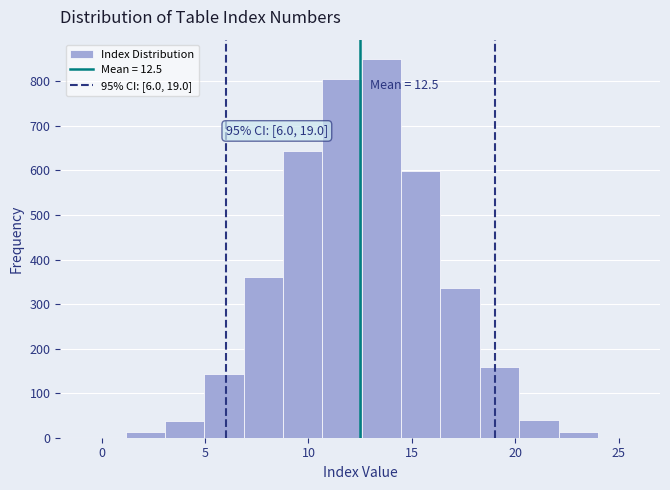

Read against the x-axis, roughly where is the centre of the tallest bar?

13.5